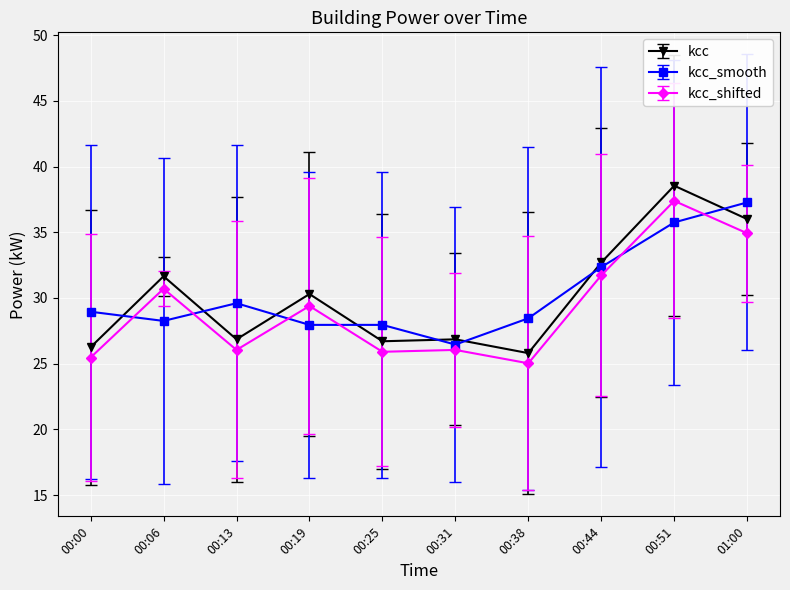

How many data points in kcc are less than 30?

5